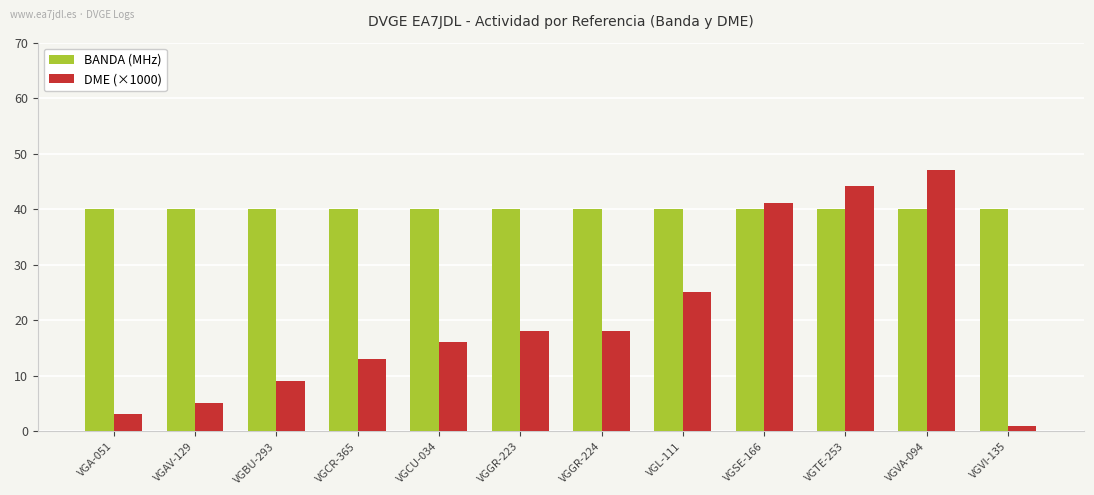

What is the minimum value for DME (×1000)?

1.1